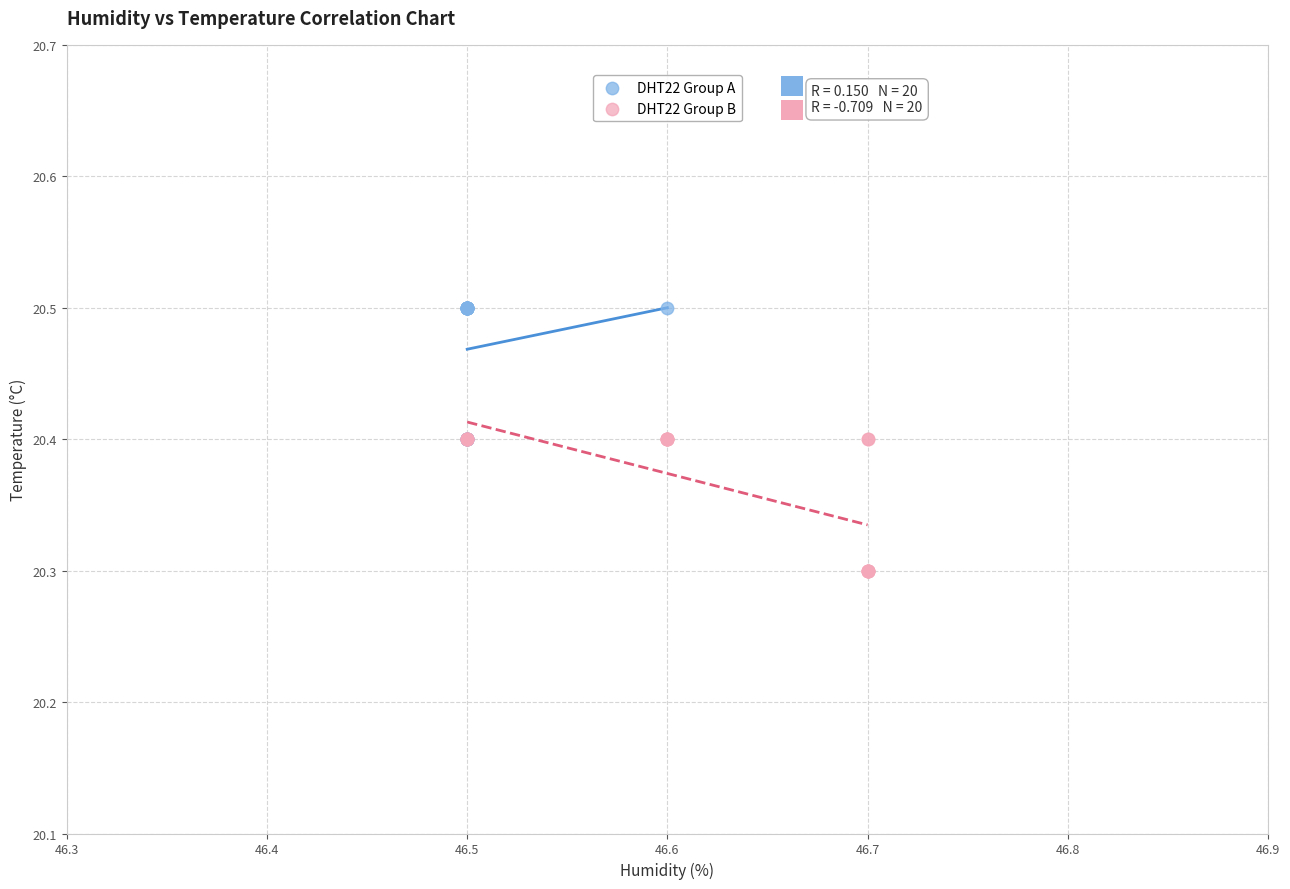

Which series contains the lowest Y value?

DHT22 Group B